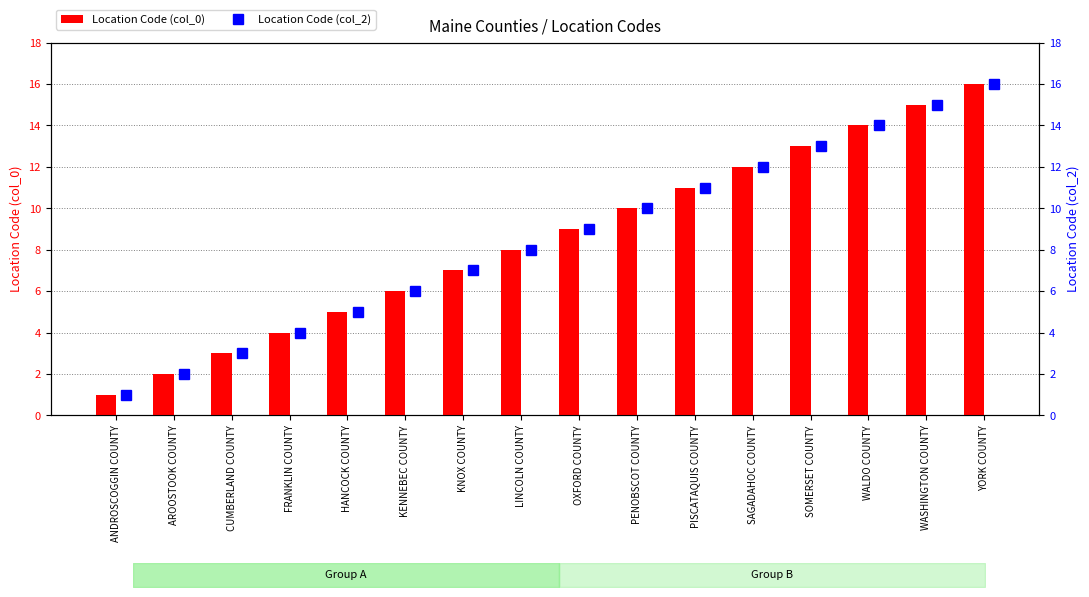

What is the sum of the Location Code (col_0) values at SAGADAHOC COUNTY and FRANKLIN COUNTY?

16